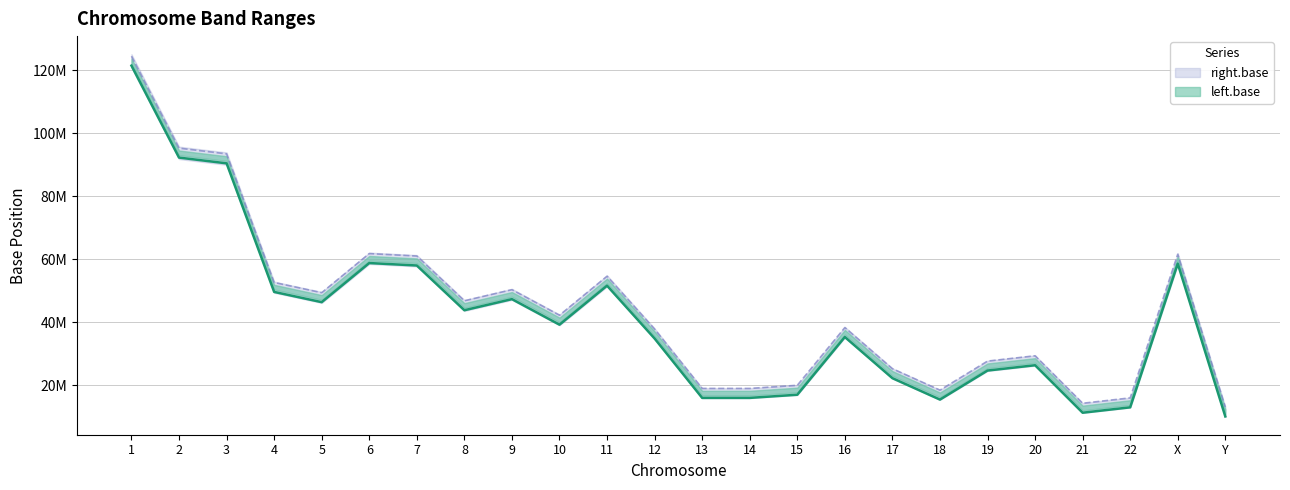

Between 20 and 4, which is larger?

4